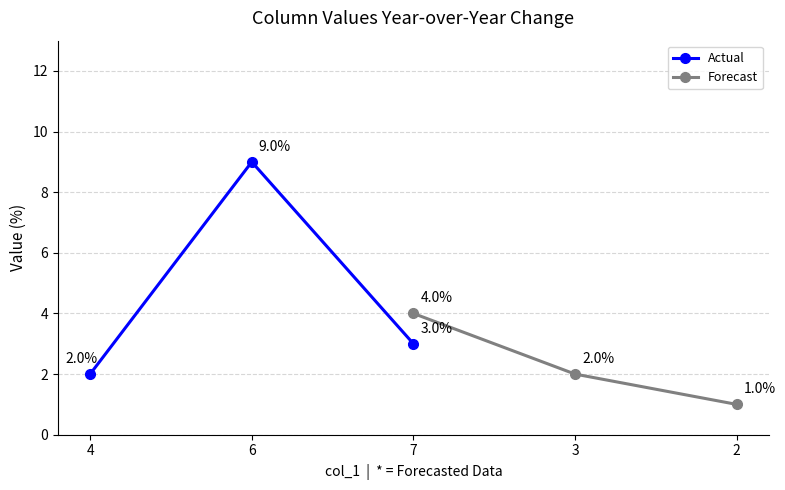

Is it true that Actual equals 3 at 7?

True